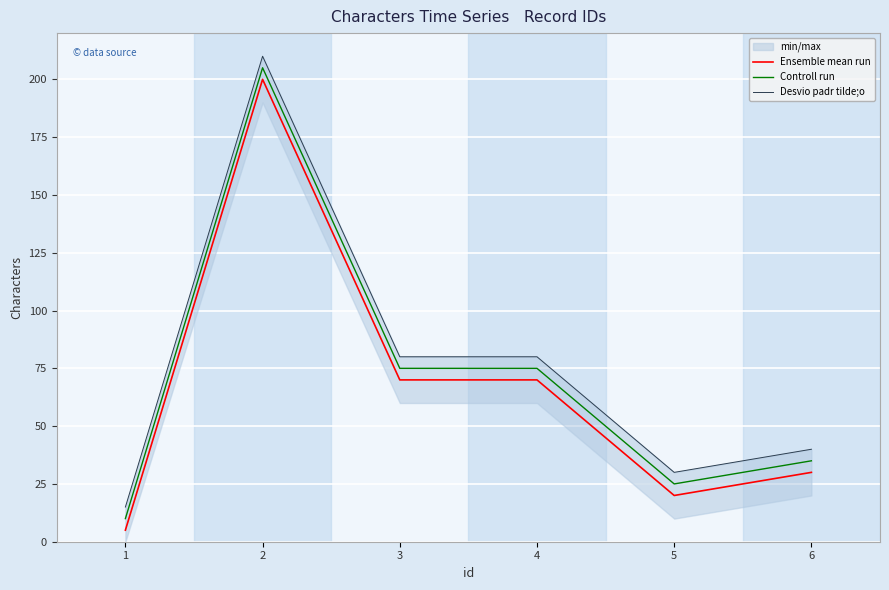

True or false: Controll run and Ensemble mean run cross at least once.

False